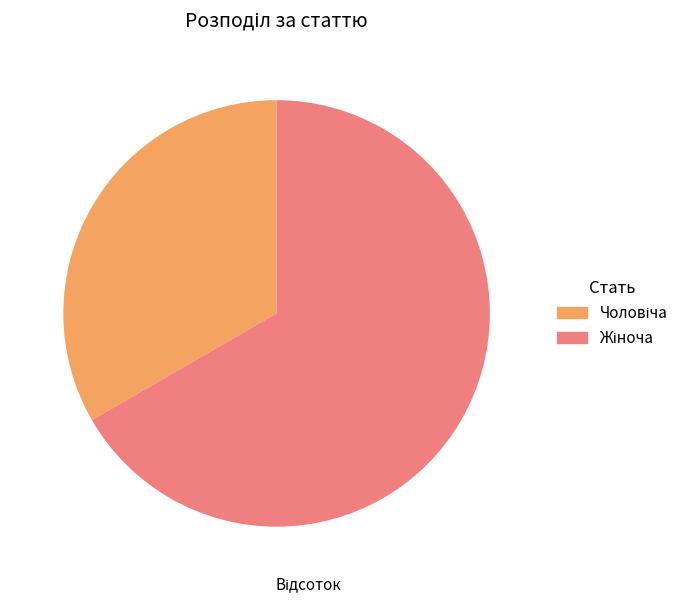

Does any single category account for the majority?

Yes